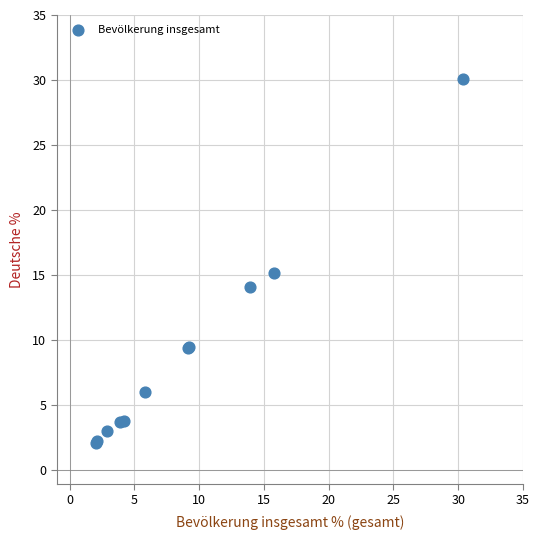

What Y value in the scatter plot is closest to 16?

15.2